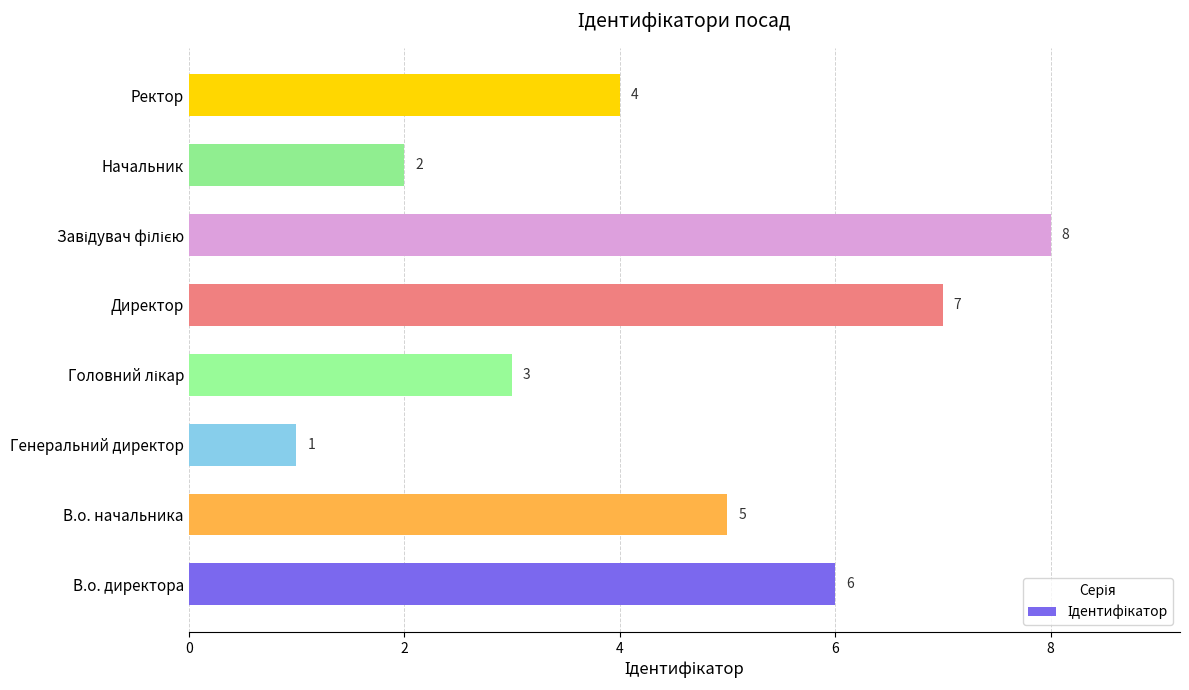

True or false: the data shows 5 at В.о. начальника.

True